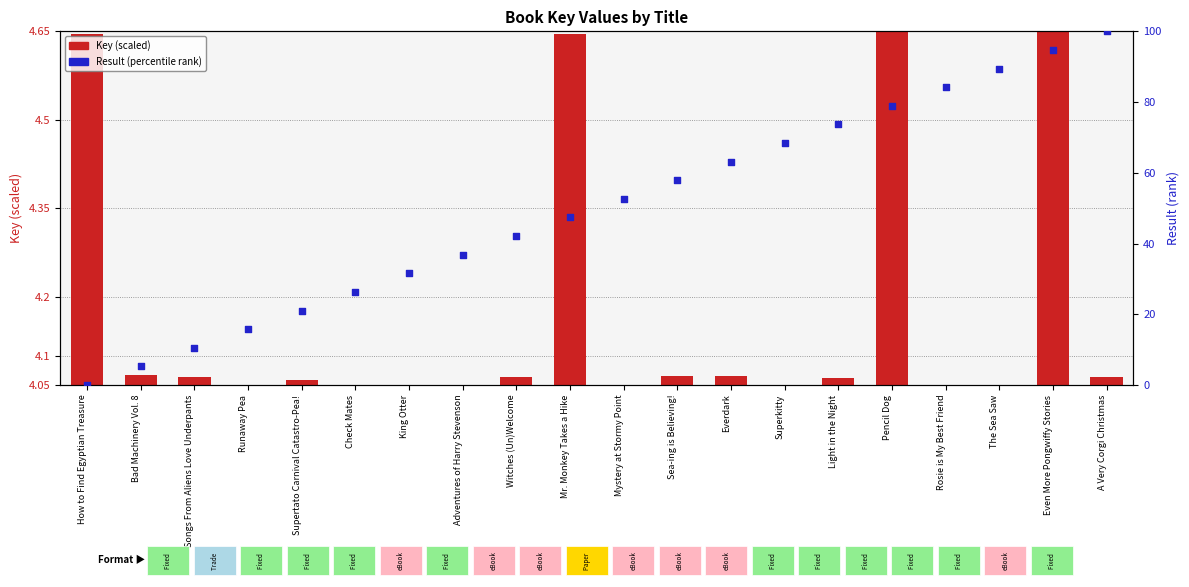

Which series contains the lowest Y value?

Key (scaled)